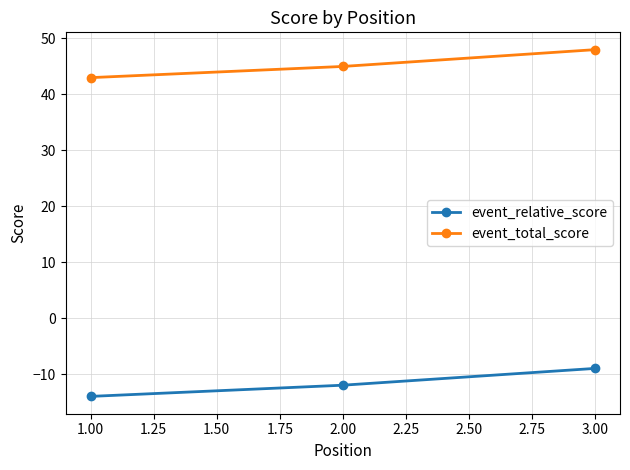

What is the total value across all series at 1.00?

29